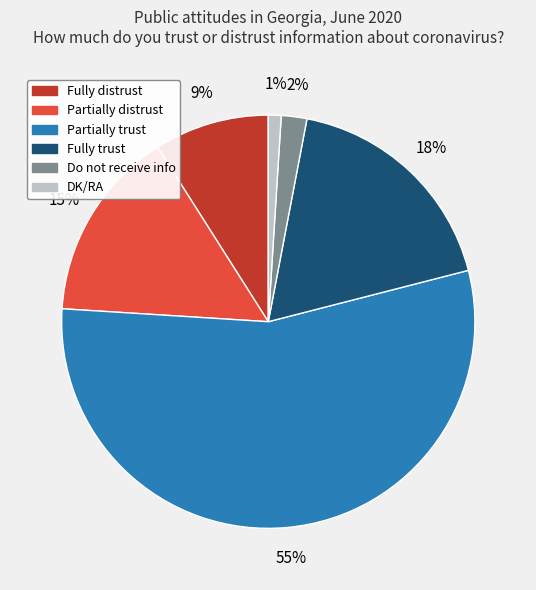

Approximately how many times larger is the value at Partially distrust compared to Partially trust?

0.3